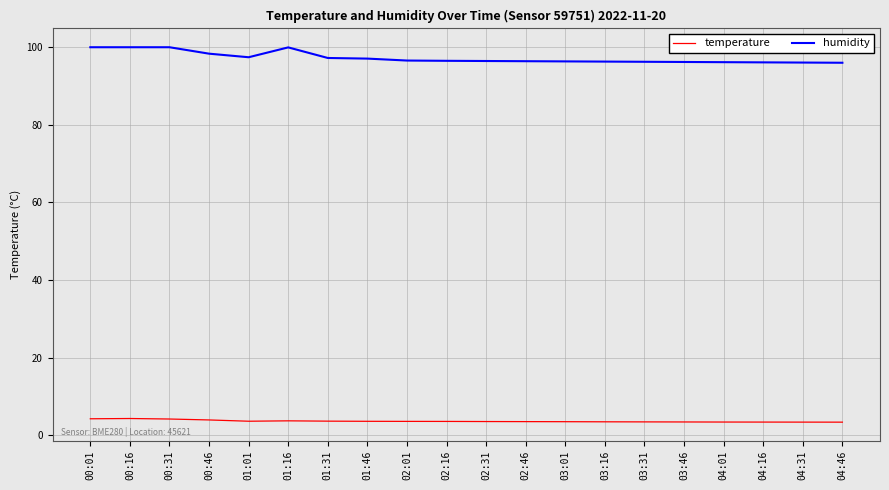

Does the chart display data point markers on the line(s)?

No